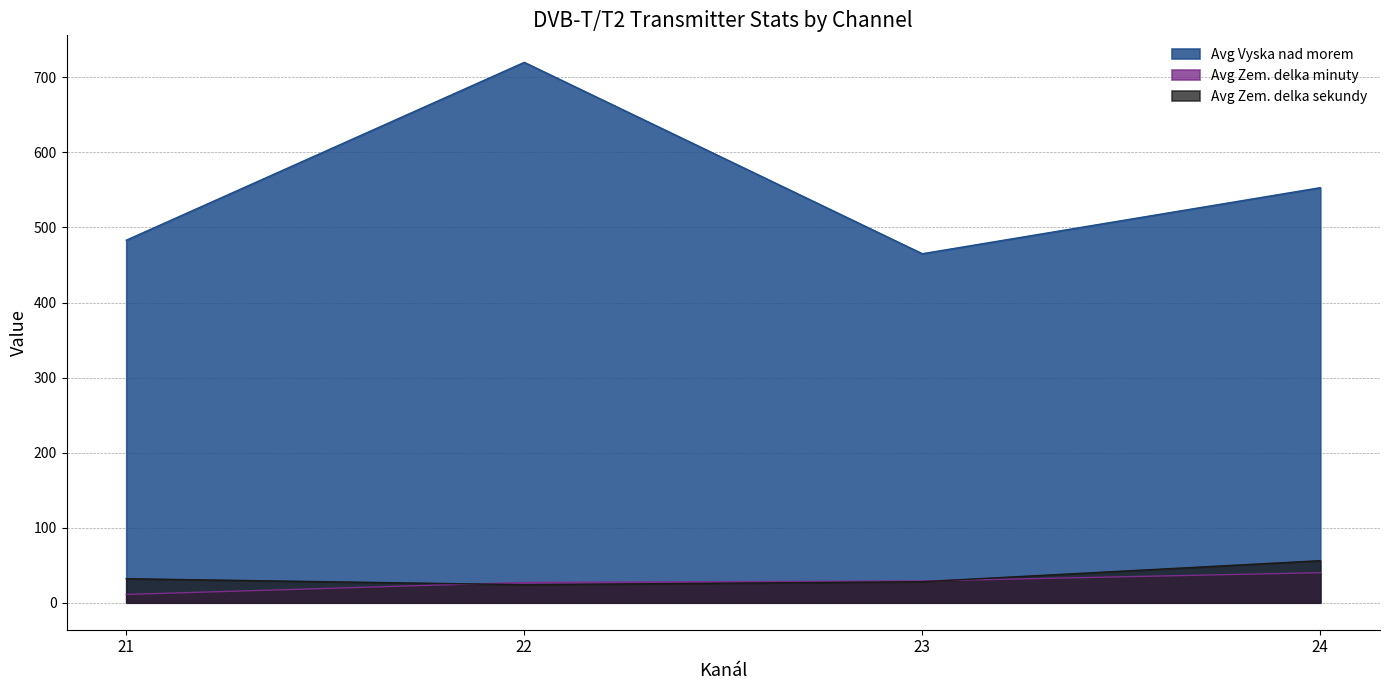

Which series has the widest spread of values?

Avg Vyska nad morem